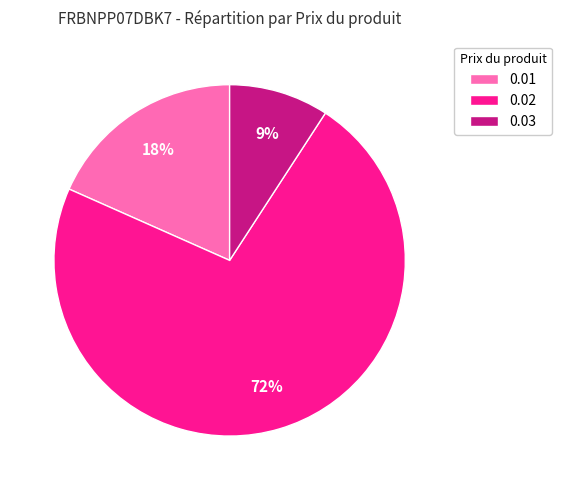

Is 0.03 the majority of the pie?

No